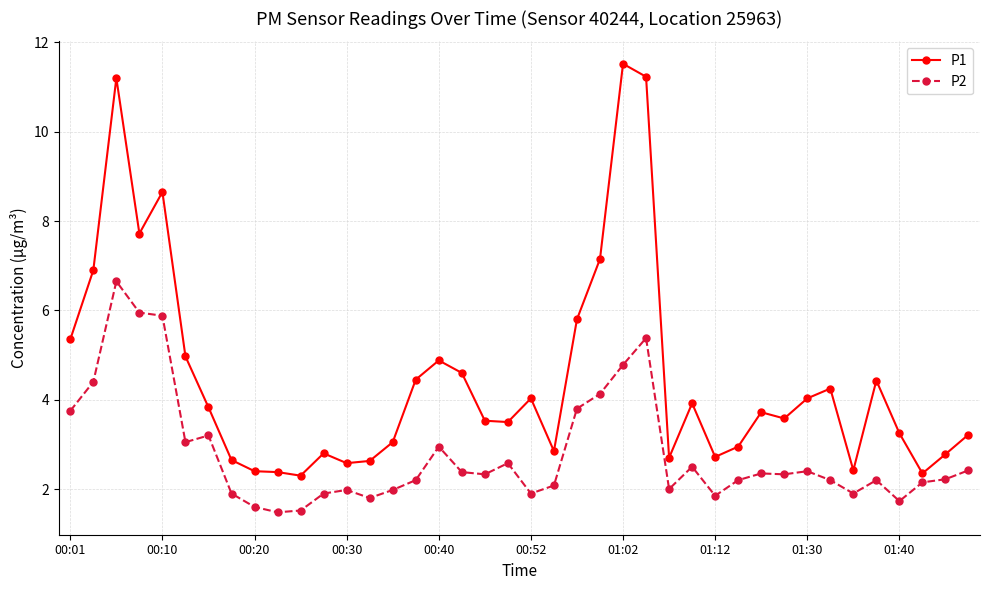

List the series in order of their overall mean, lowest first.

P2, P1